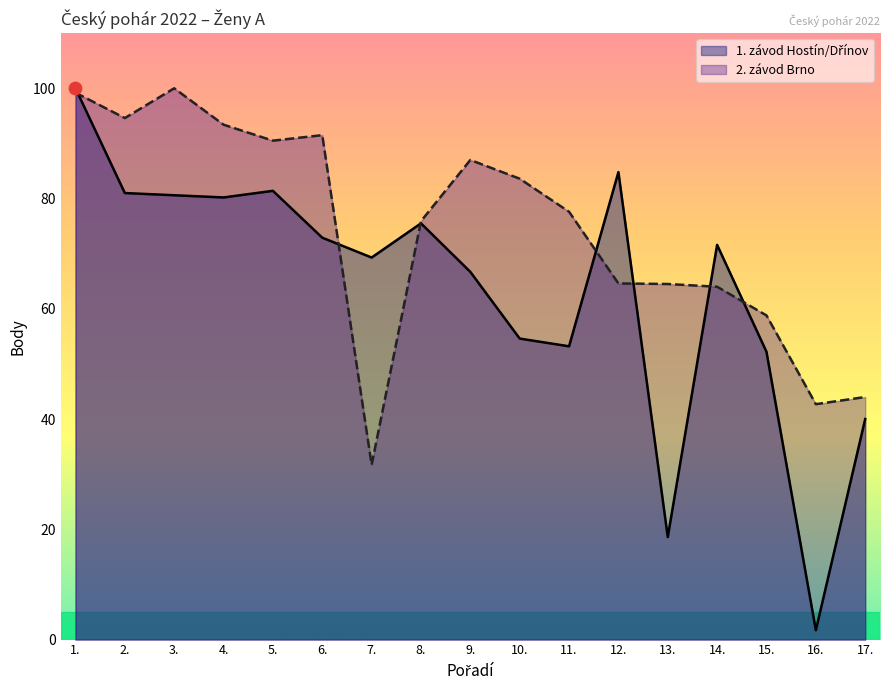

Which series has the largest Y range (max minus min)?

1. závod Hostín/Dřínov